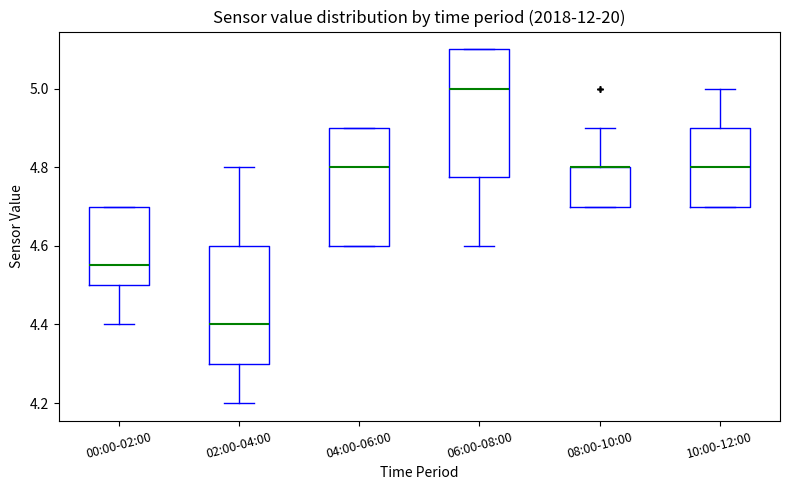

Reading left to right, transcribe this box plot: for each box, give where its median line is, the range the box spans, and where its two whiskers end, as read against the y-axis. The values are not printed on the chart, so give them approximately, as read against the axis.

00:00-02:00: median 4.56, box 4.50 to 4.70, whiskers 4.40 to 4.70
02:00-04:00: median 4.40, box 4.30 to 4.60, whiskers 4.20 to 4.80
04:00-06:00: median 4.80, box 4.60 to 4.90, whiskers 4.60 to 4.90
06:00-08:00: median 5.00, box 4.78 to 5.10, whiskers 4.60 to 5.10
08:00-10:00: median 4.80 (drawn on the box's upper edge), box 4.70 to 4.80, whiskers 4.70 to 4.90
10:00-12:00: median 4.80, box 4.70 to 4.90, whiskers 4.70 to 5.00